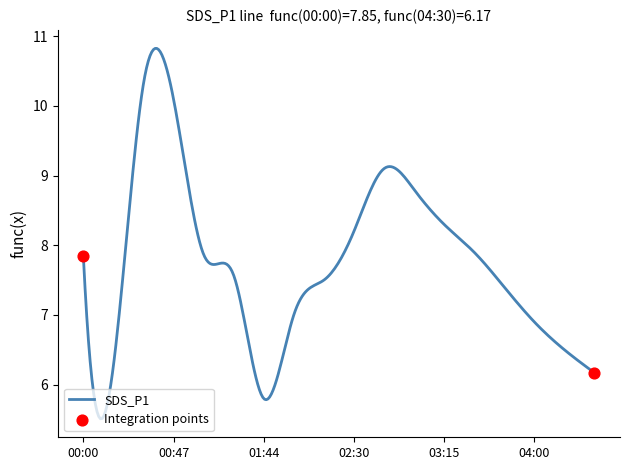

What is the minimum value shown in the chart?

5.5